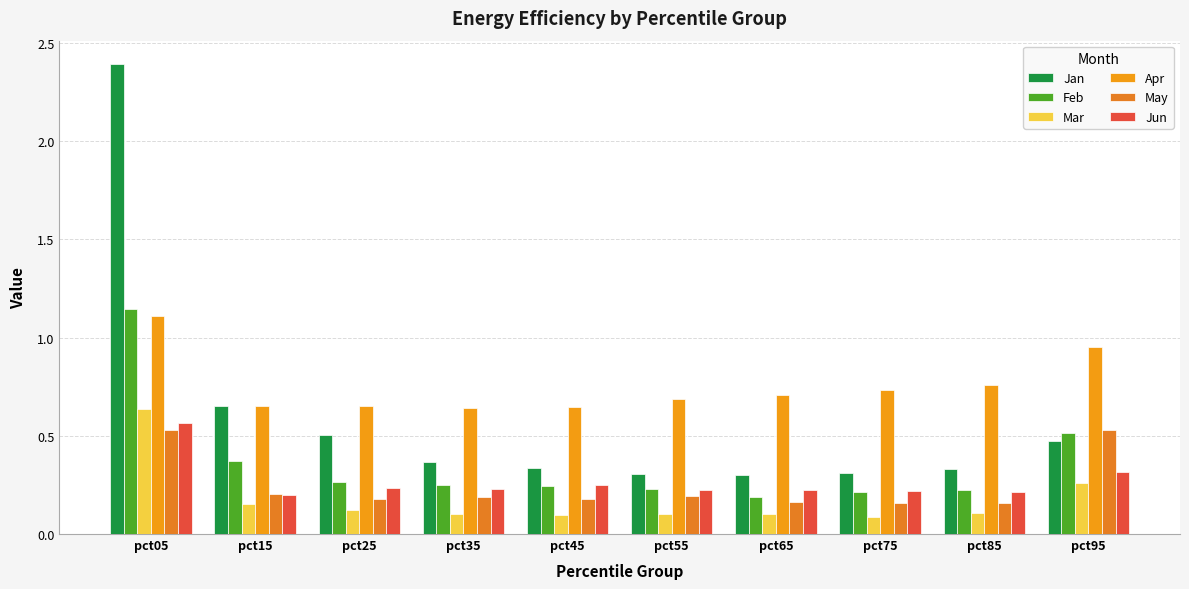

At which label does Jan reach its peak?

pct05